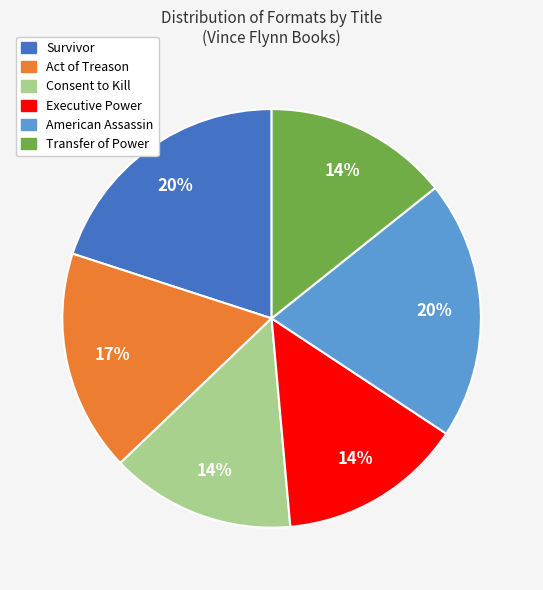

Which has a higher value, American Assassin or Executive Power?

American Assassin